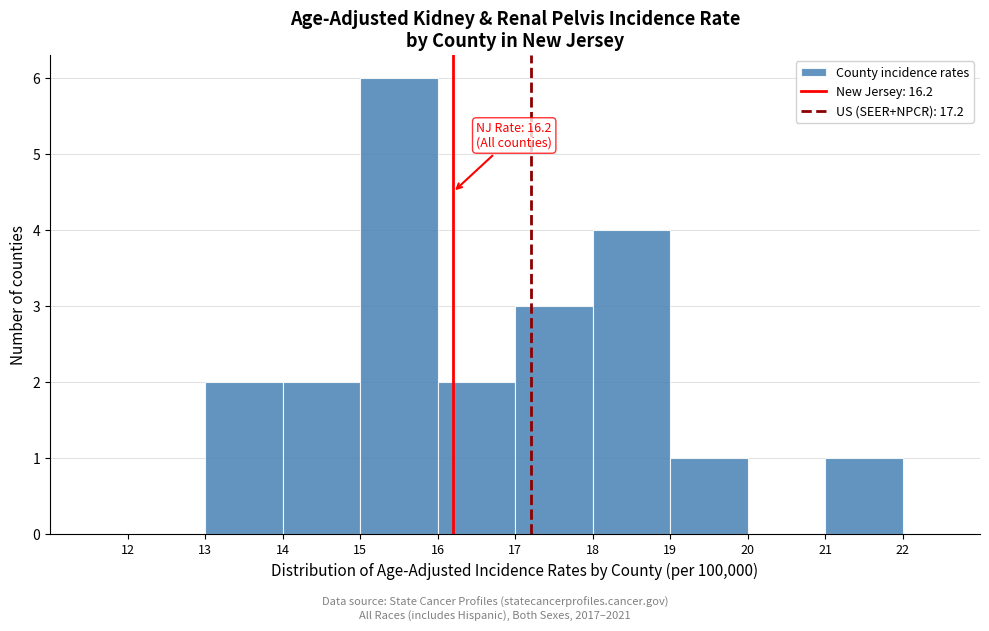

Which range on the x-axis has the tallest bar?

15 to 16